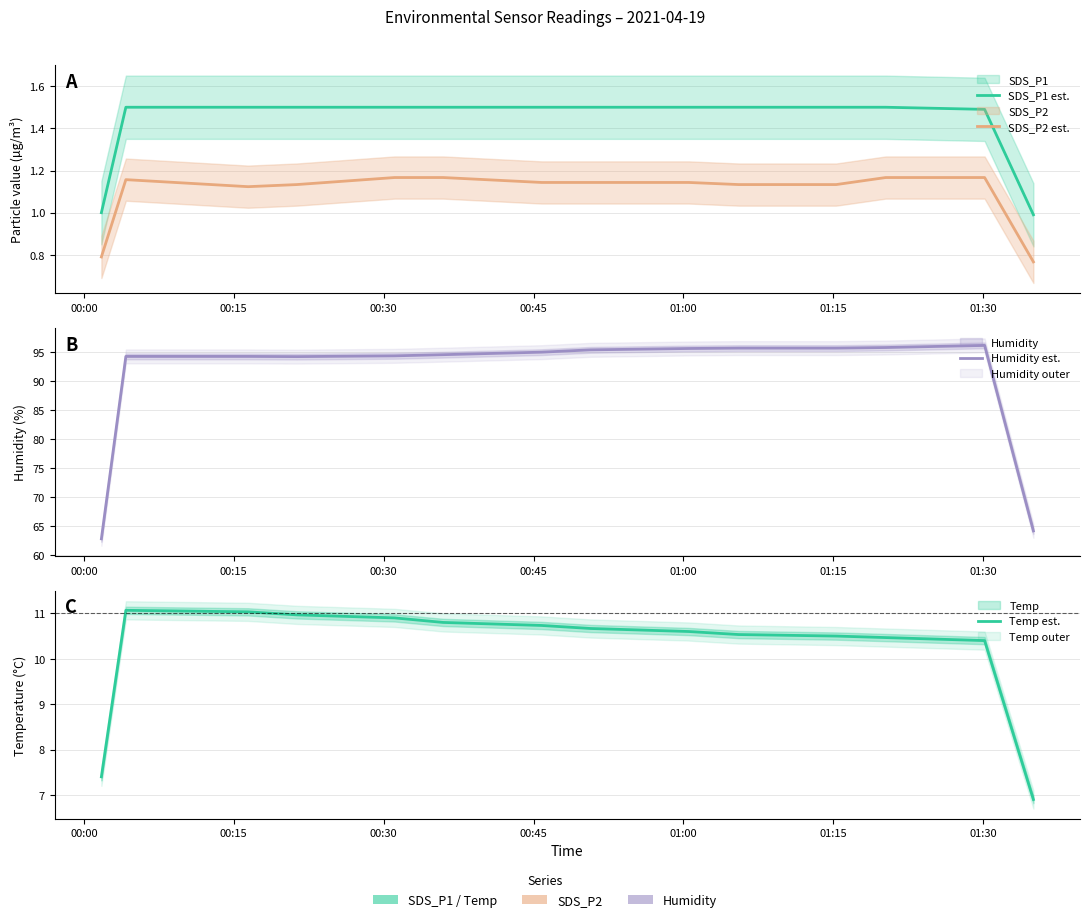

What position from the left is 00:45?

4